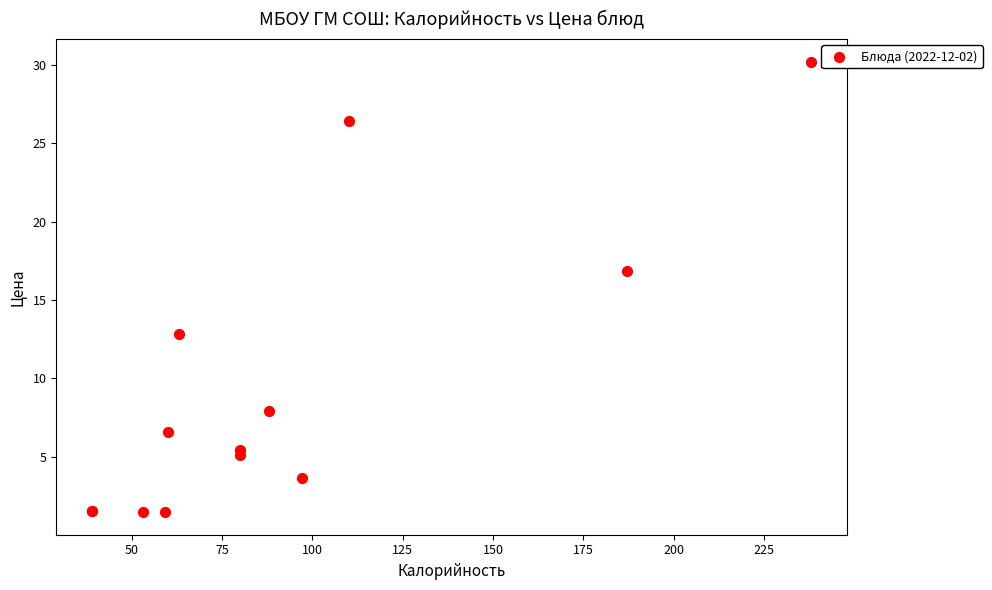

What Y value in the scatter plot is closest to 15?

16.9